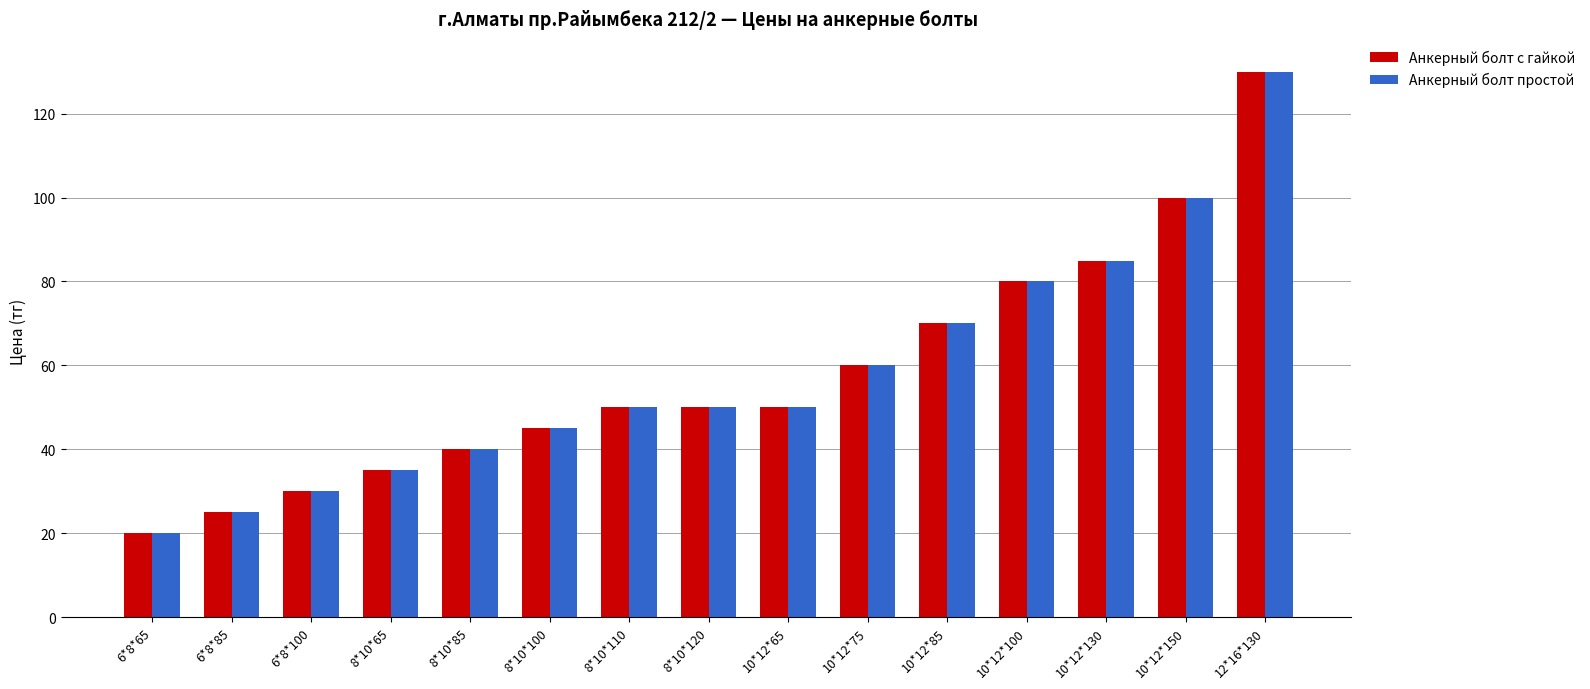

What is the label of the 6th bar from the left?

8*10*100